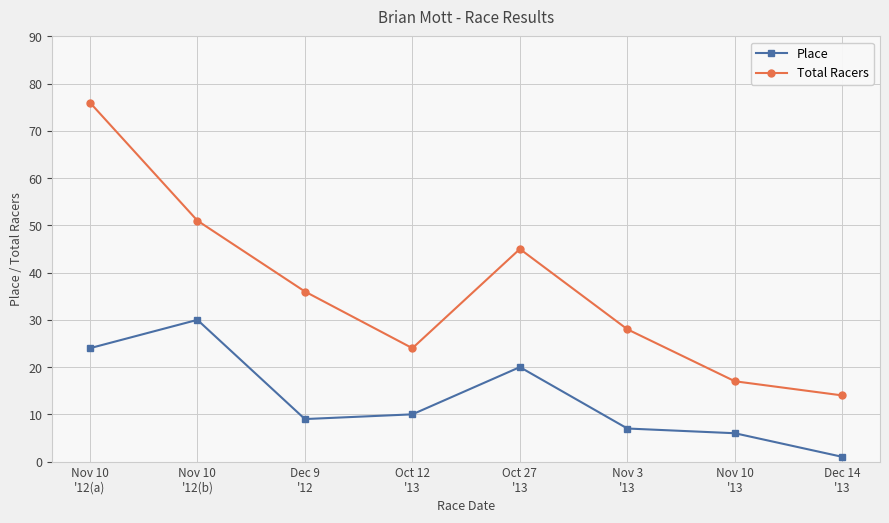

How many interior local peaks does the Place series have?

2